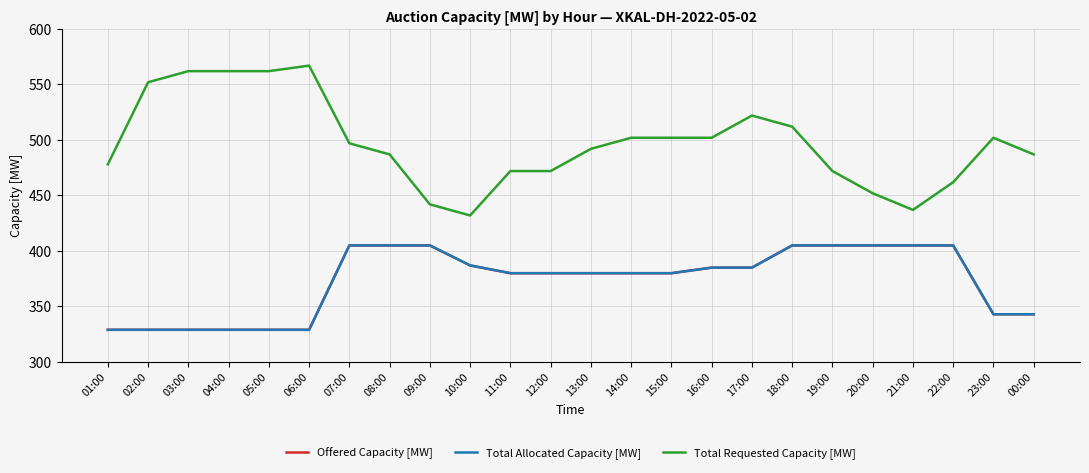

Between 09:00 and 10:00, which series saw the biggest shift?

Offered Capacity [MW]